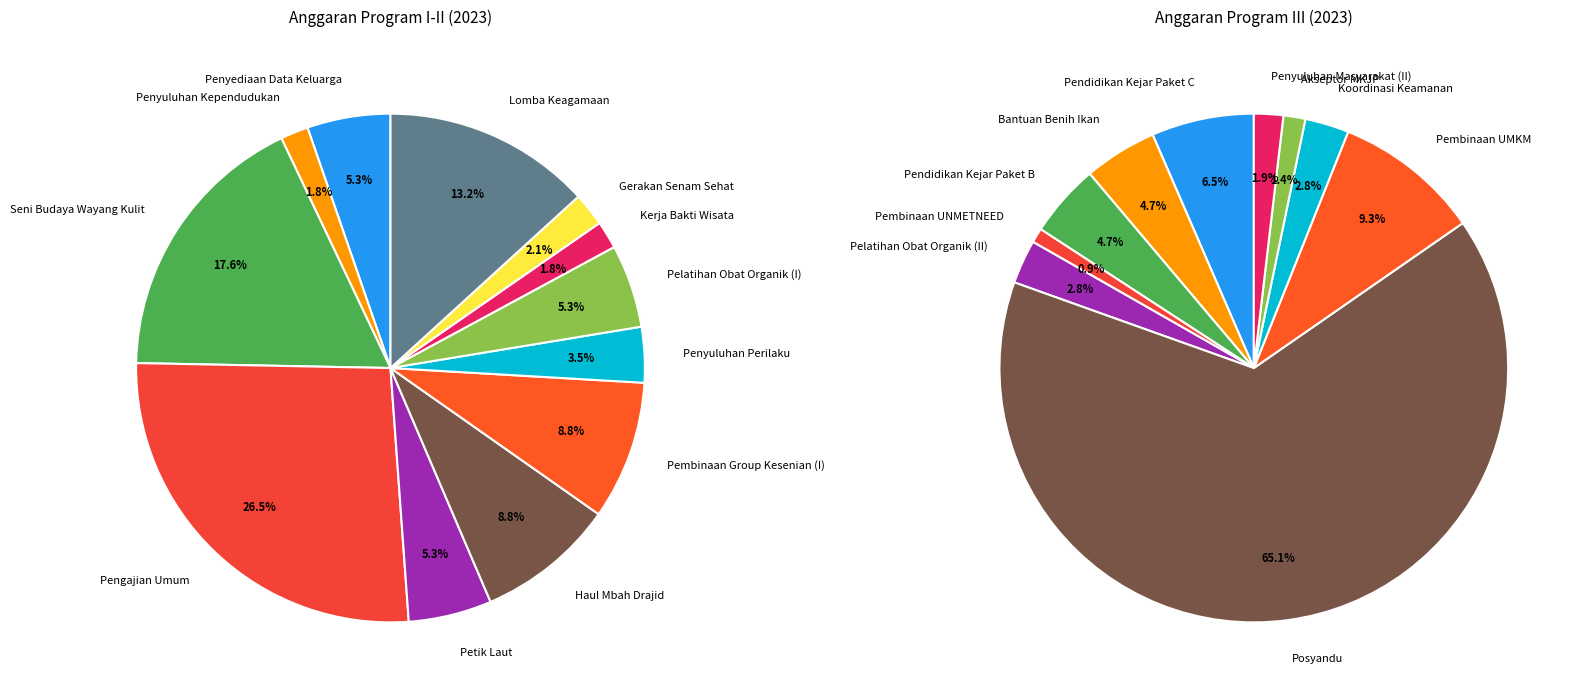

Rank the categories by value from highest to lowest.

Pengajian Umum, Seni Budaya Wayang Kulit, Lomba Keagamaan, Haul Mbah Drajid, Pembinaan Group Kesenian (I), Penyediaan Data Keluarga, Petik Laut, Pelatihan Obat Organik (I), Penyuluhan Perilaku, Gerakan Senam Sehat, Penyuluhan Kependudukan, Kerja Bakti Wisata